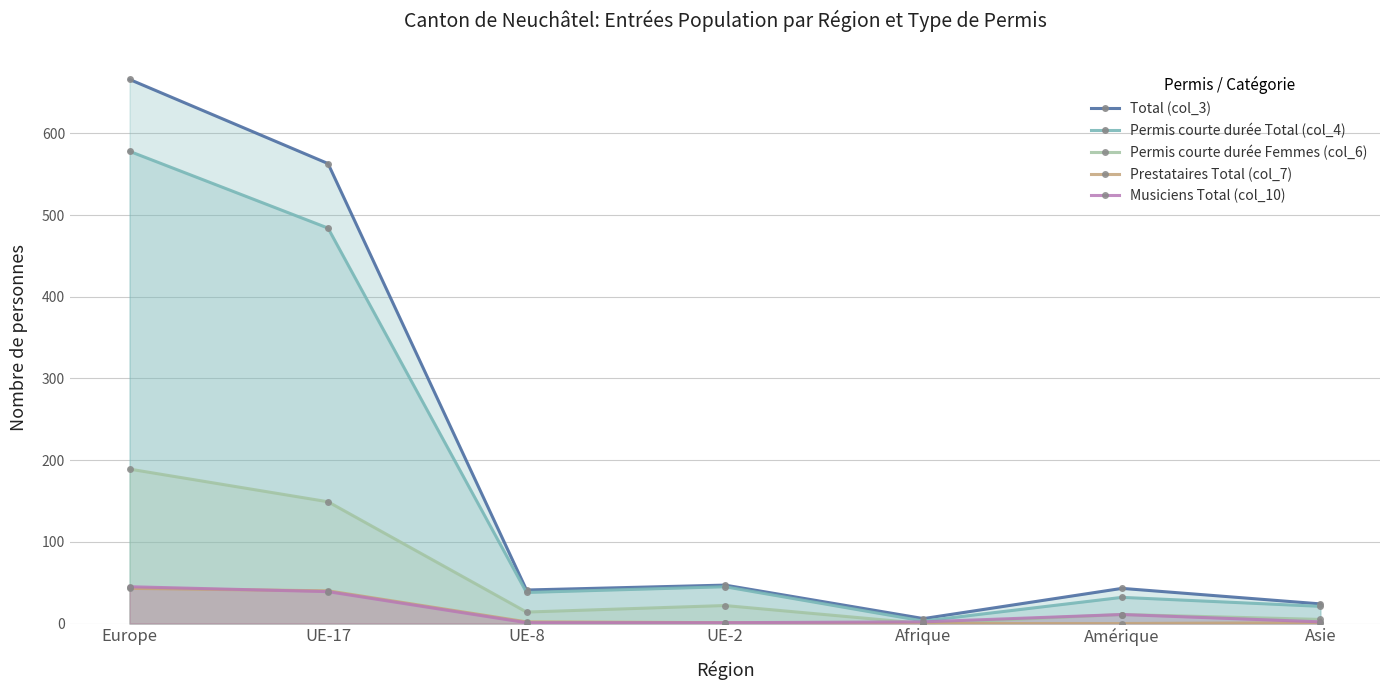

True or false: Permis courte durée Total (col_4) has a value of 3 at Afrique.

True